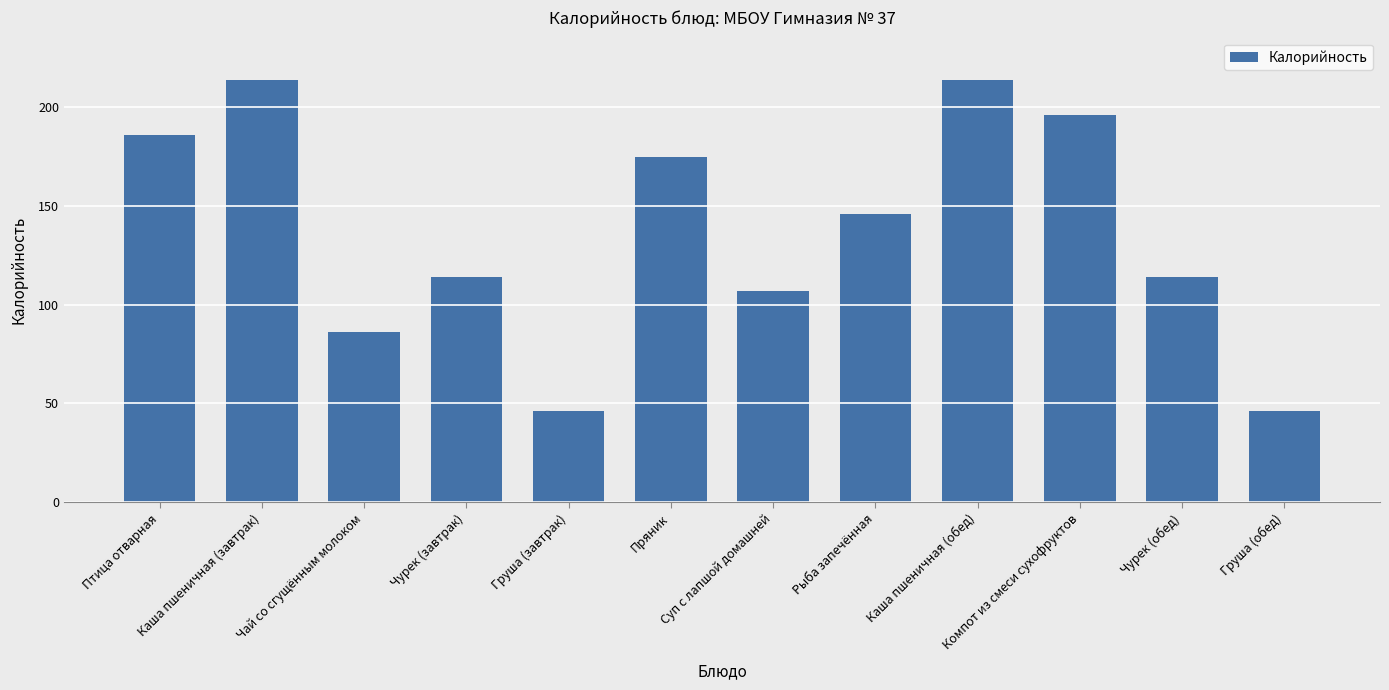

What is the smallest value displayed?

46